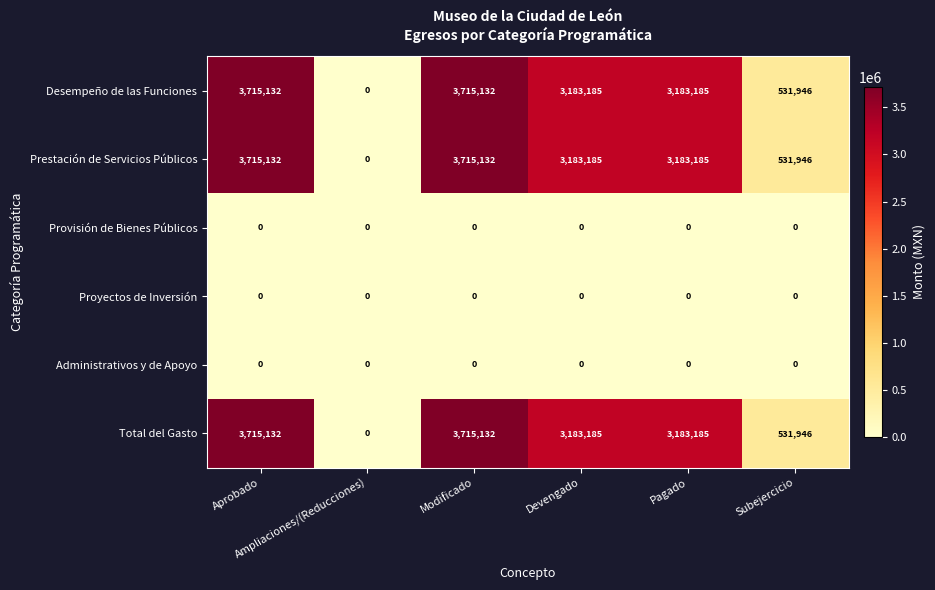

What is the difference between the highest and lowest values at Pagado?

3183185